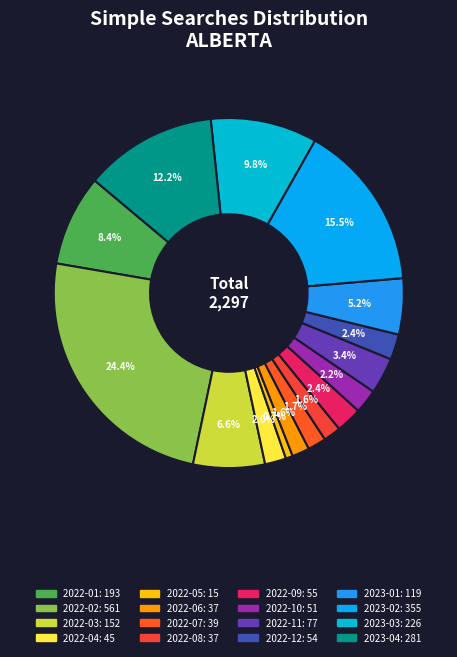

How many segments does this pie chart have?

16